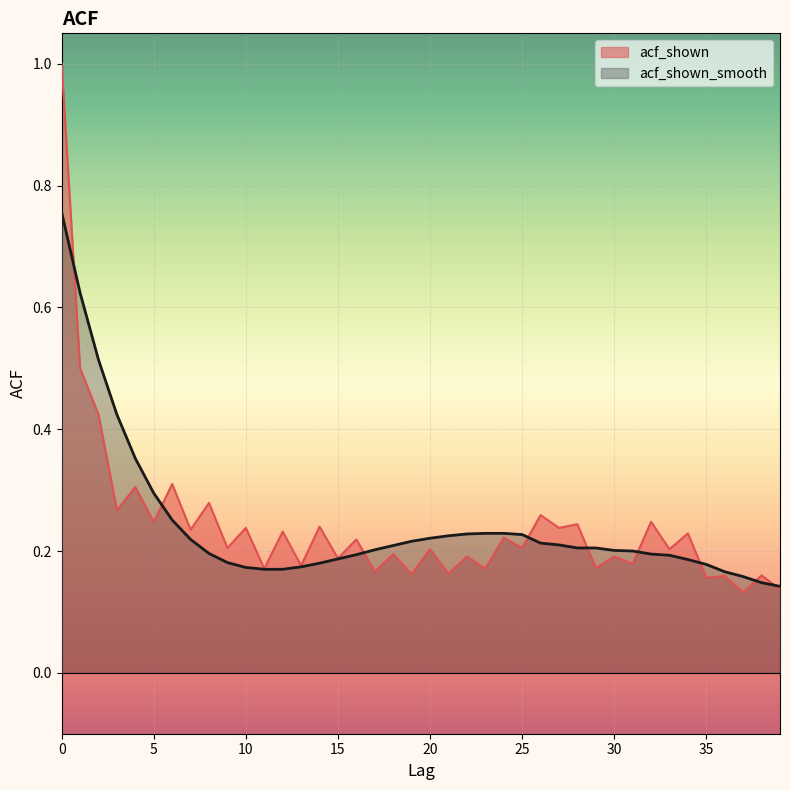

The acf_shown_smooth series shows 0.2 at 35. True or false?

True